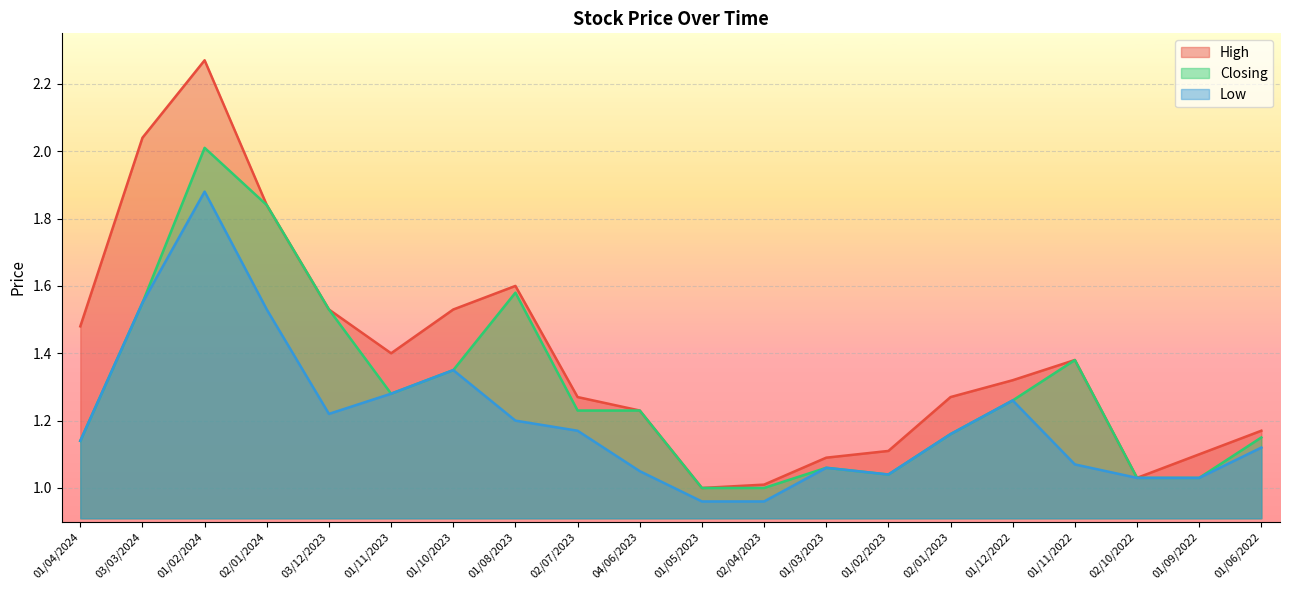

In High, how many points are lower than both neighbors (excluding endpoints)?

3